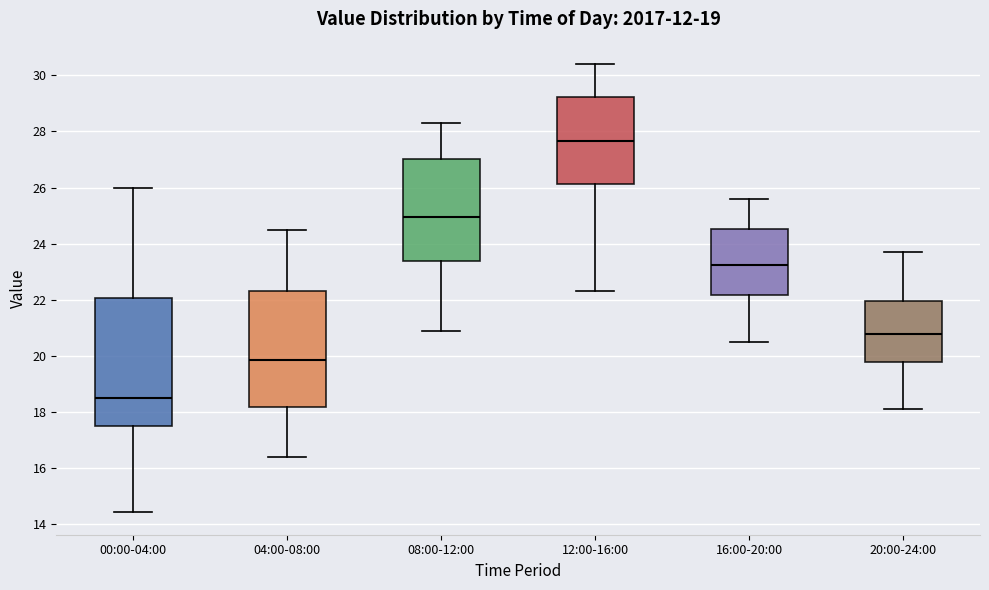

Reading left to right, read every box against the y-axis: the position of its median line, the range the box covers, and the ends of its whiskers. The values are not printed on the chart, so give them approximately, as read against the axis.

00:00-04:00: median 18.6, box 17.4 to 22.0, whiskers 14.4 to 26.0
04:00-08:00: median 19.8, box 18.2 to 22.4, whiskers 16.4 to 24.6
08:00-12:00: median 25.0, box 23.4 to 27.0, whiskers 21.0 to 28.4
12:00-16:00: median 27.6, box 26.2 to 29.2, whiskers 22.4 to 30.4
16:00-20:00: median 23.2, box 22.2 to 24.6, whiskers 20.6 to 25.6
20:00-24:00: median 20.8, box 19.8 to 22.0, whiskers 18.2 to 23.8